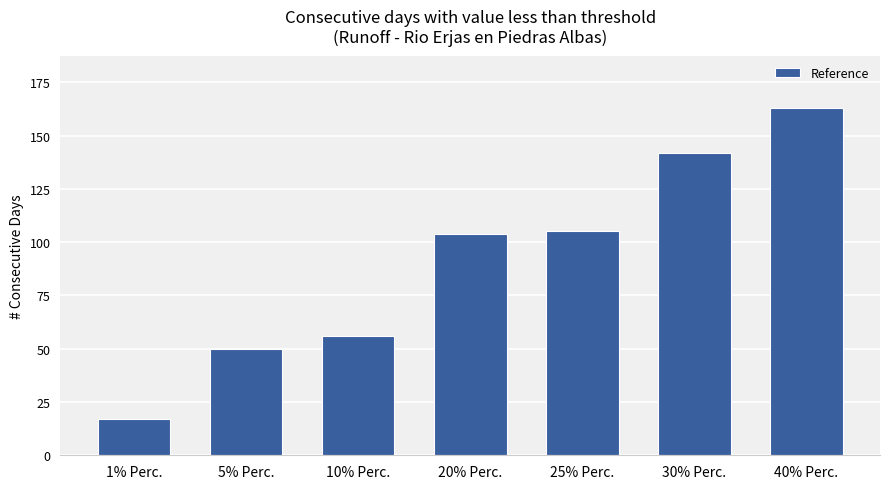

What is the value of the 7th bar from the left?

163